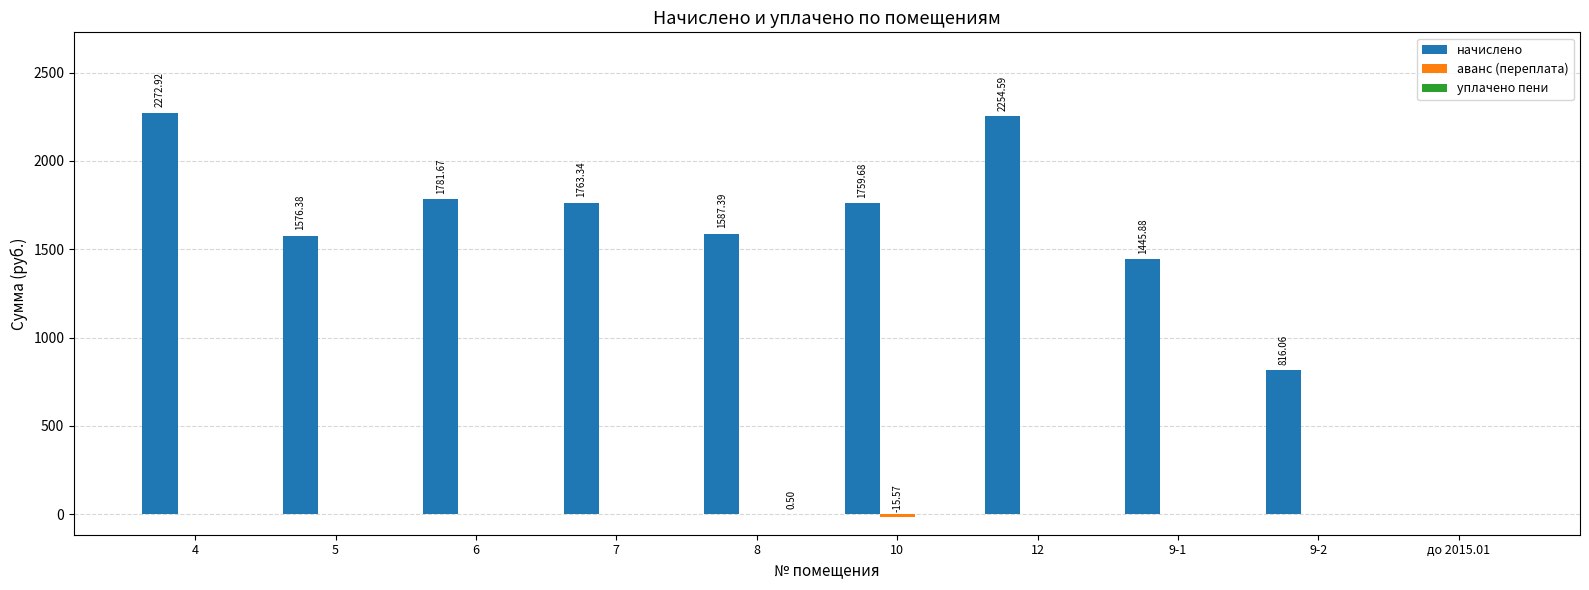

What is the sum of all начислено values?

15257.9